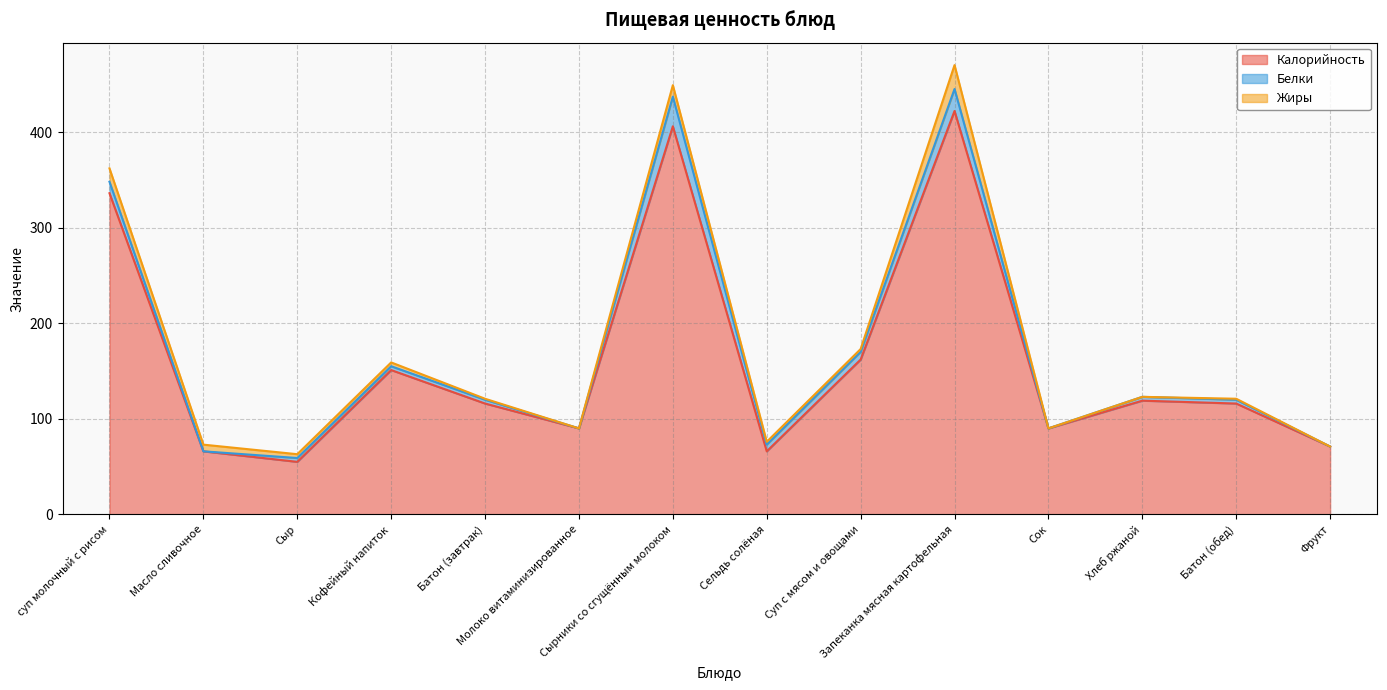

What position from the left is Кофейный напиток?

4